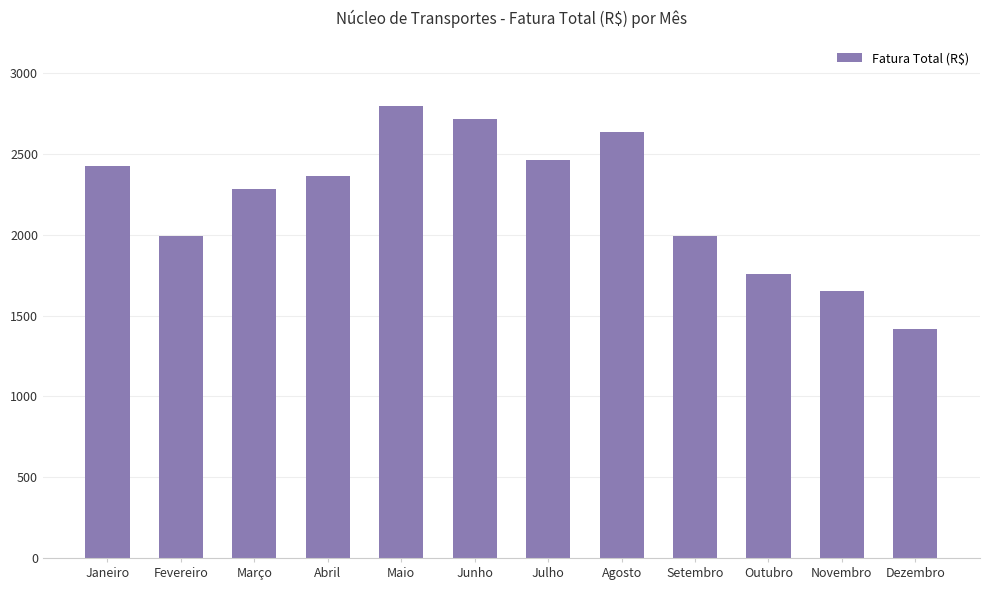

The value at Agosto is 1049.9. True or false?

False